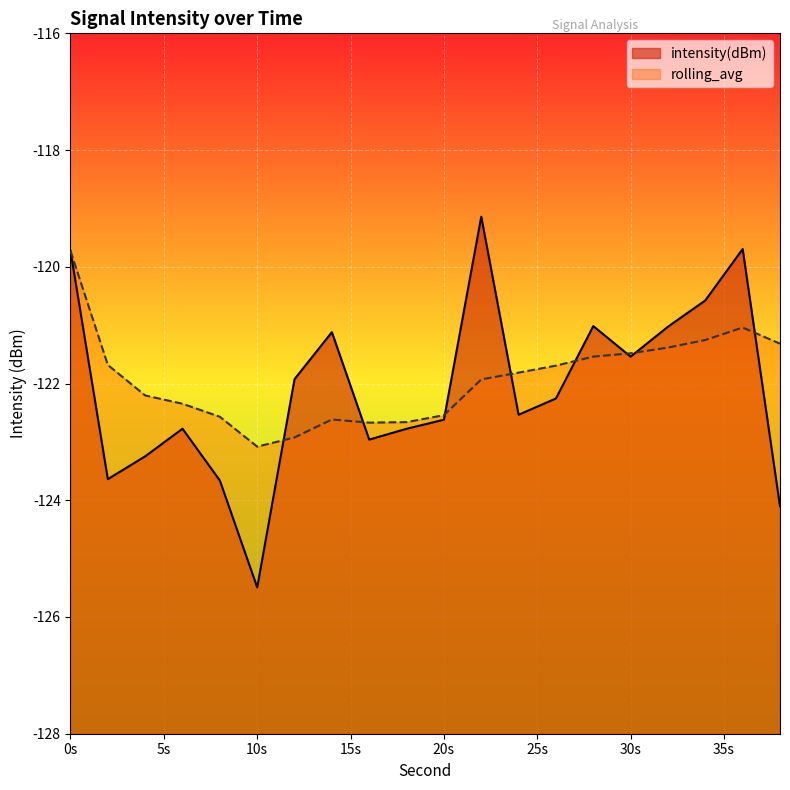

Rank the series by their maximum value, from highest to lowest.

intensity(dBm), rolling_avg